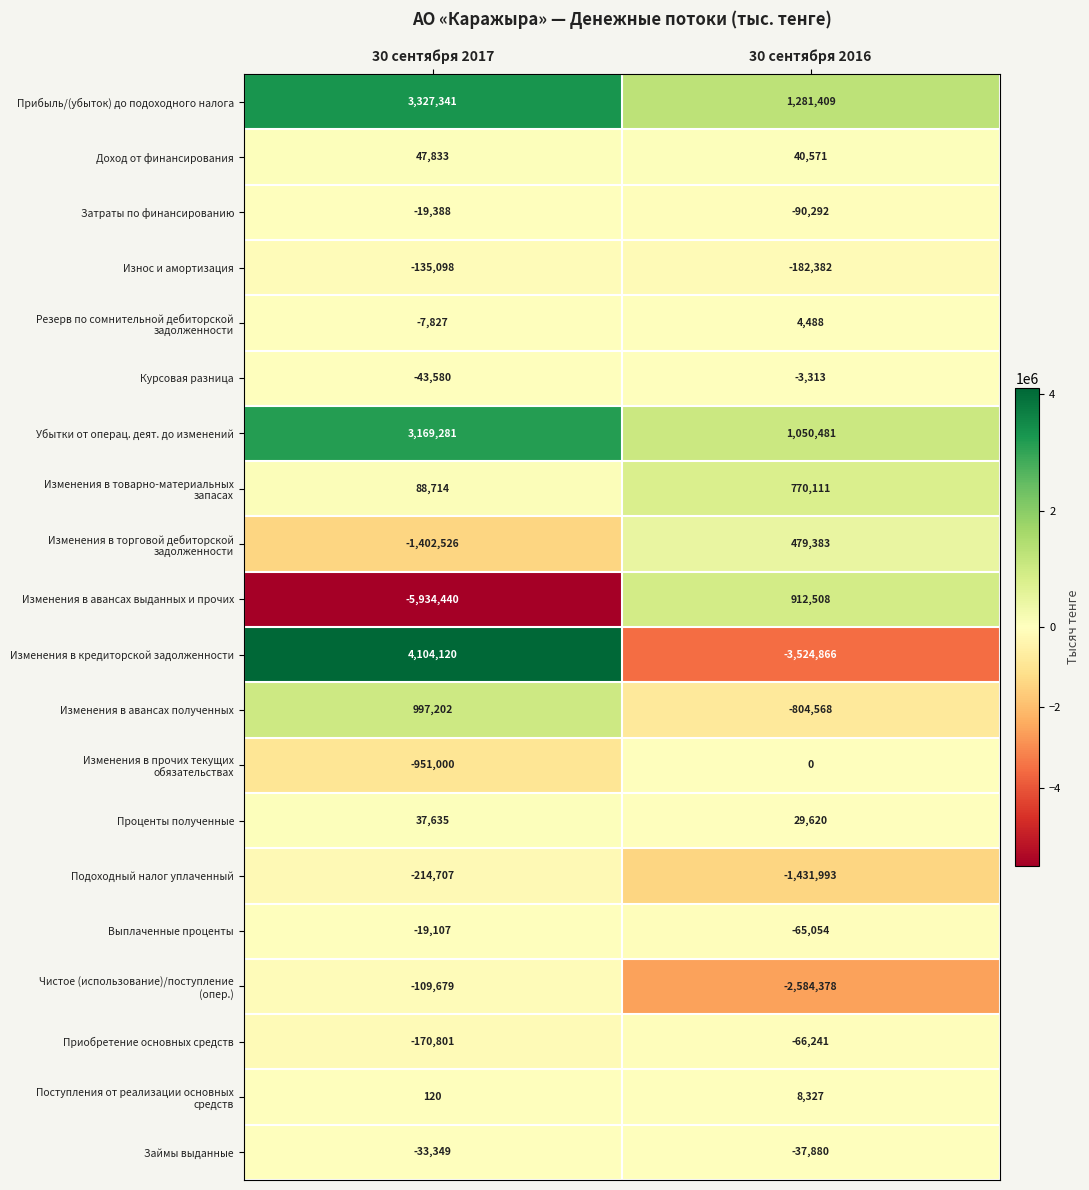

Between 30 сентября 2017 and 30 сентября 2016, which series saw the biggest shift?

Изменения в кредиторской задолженности